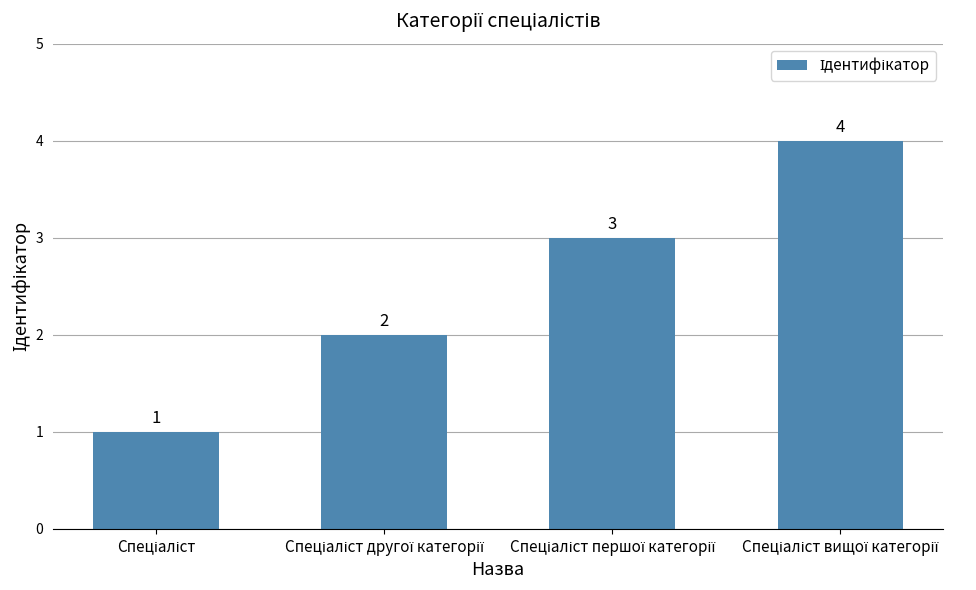

What is the difference between the maximum and minimum values?

3